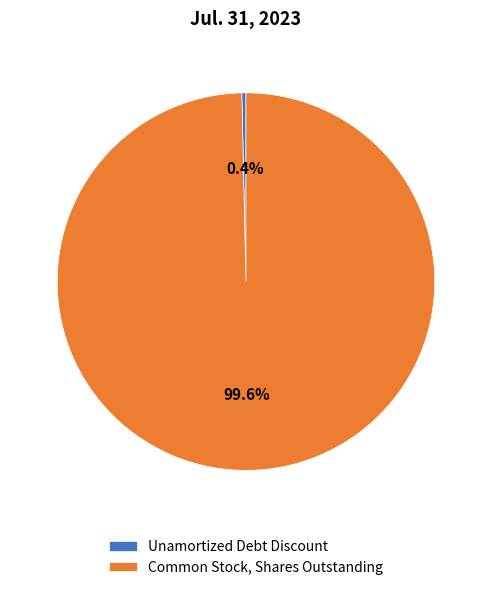

Which category has the biggest portion of the pie?

Common Stock, Shares Outstanding